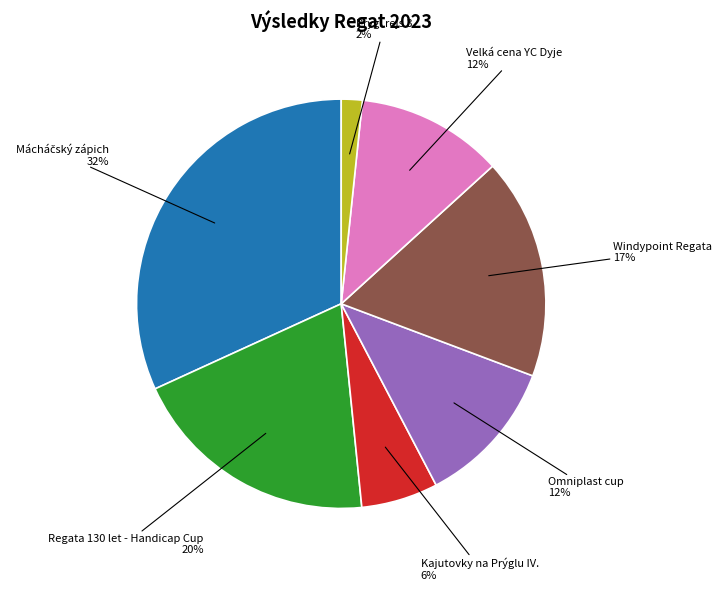

To the nearest percent, what is the difference between the largest and smallest slice percentages?

30%